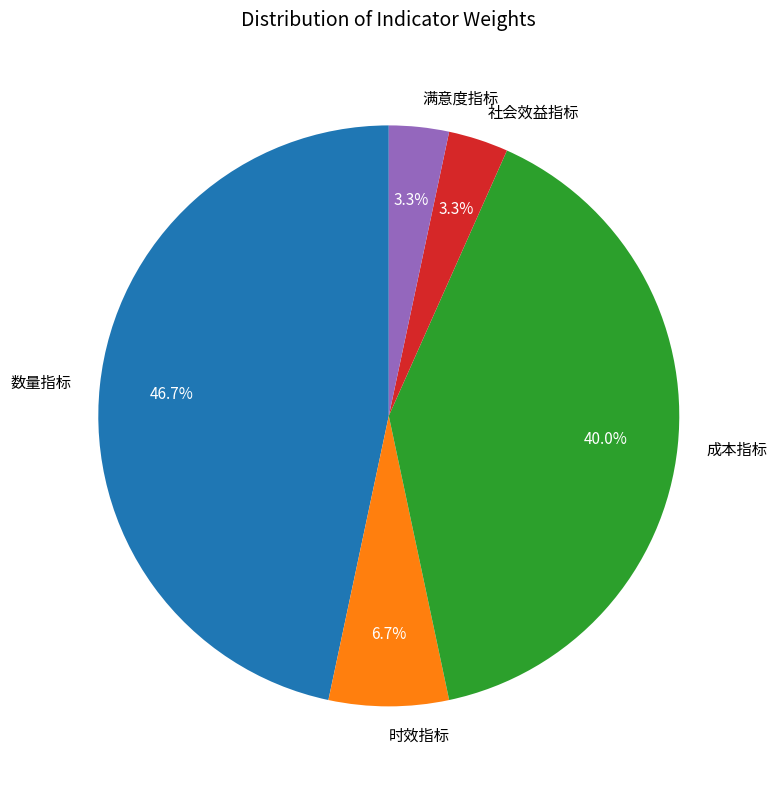

Which slice is the largest?

数量指标